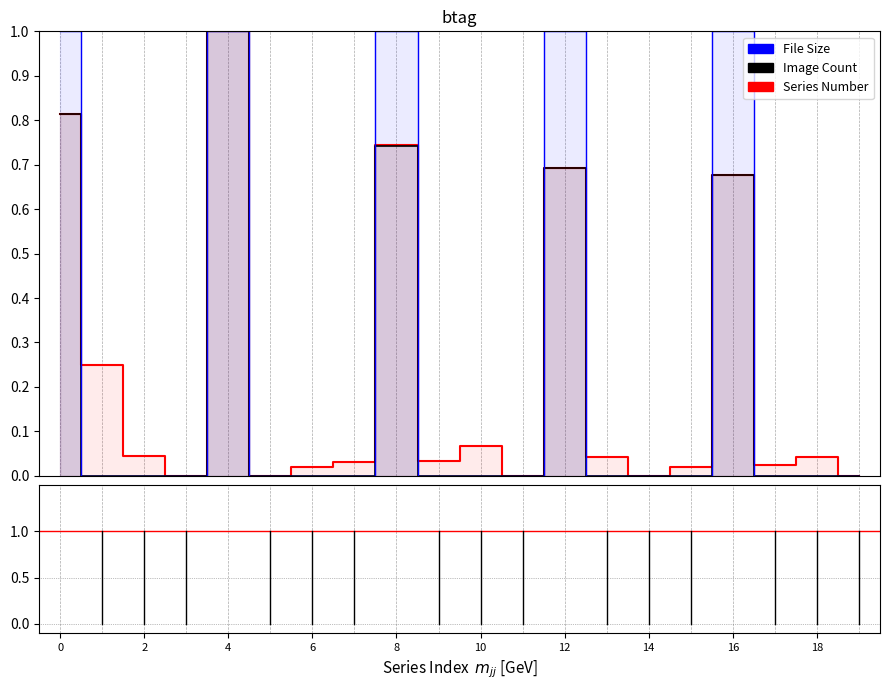

What is the maximum value for Series Number?

1.0